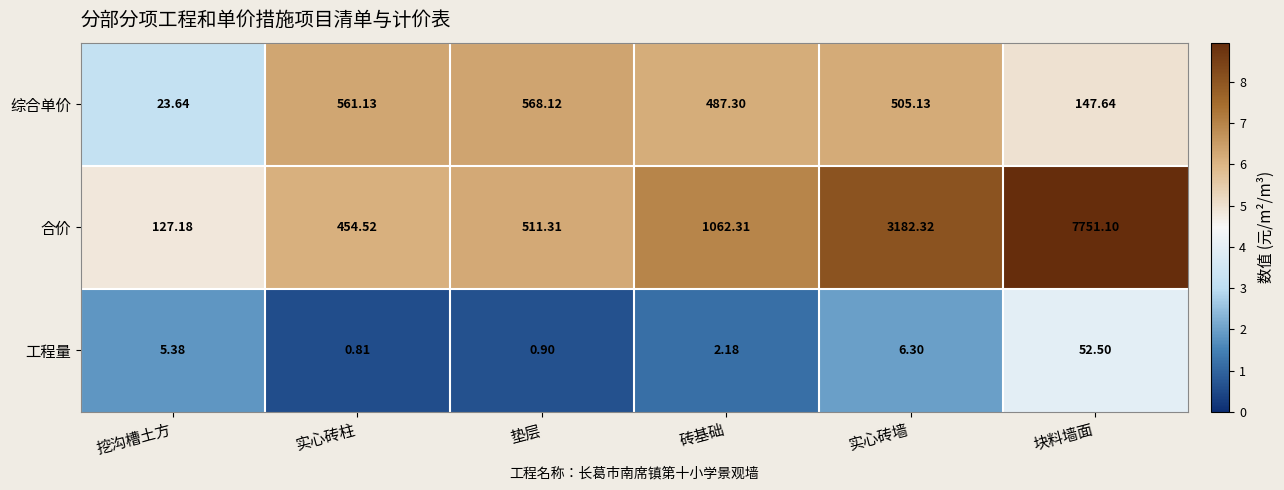

At which label is 综合单价 closest to 295?

块料墙面